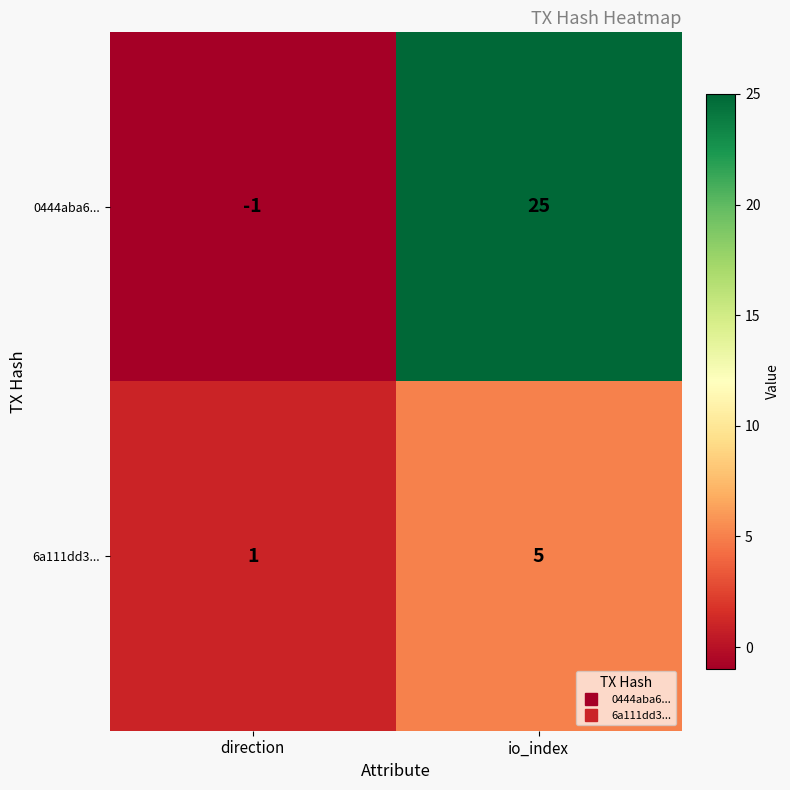

What is the sum of all 6a111dd3... values?

6